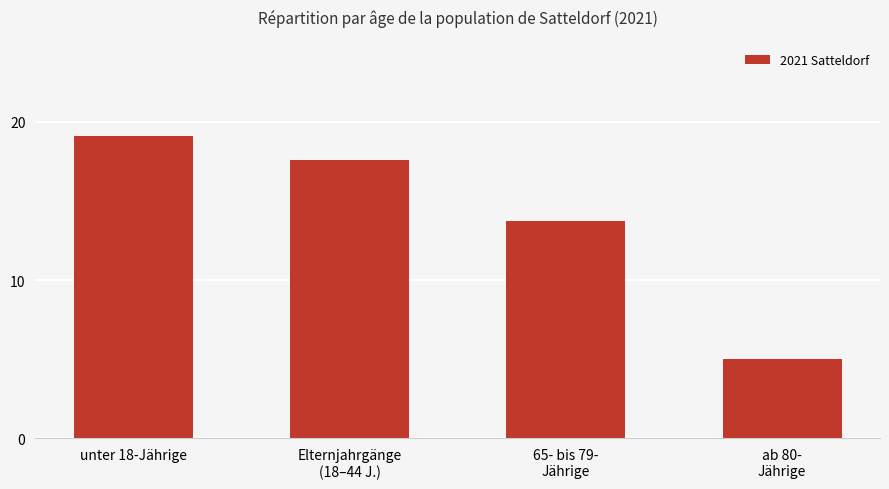

Rank the categories by value from highest to lowest.

unter 18-Jährige, Elternjahrgänge
(18–44 J.), 65- bis 79-
Jährige, ab 80-
Jährige